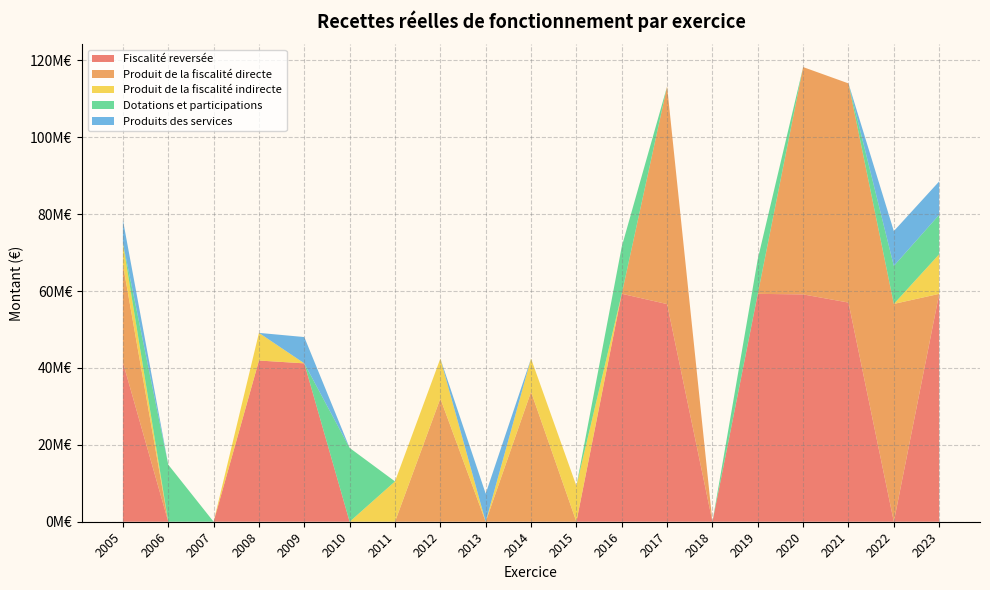

Reading left to right, extract all data points from this chart.

Fiscalité reversée: 2005=41454350.0	2006=0.0	2007=0.0	2008=41920927.0	2009=41186558.0	2010=0.0	2011=0.0	2012=0.0	2013=0.0	2014=0.0	2015=0.0	2016=59277999.0	2017=56596318.0	2018=0.0	2019=59258624.0	2020=59114344.0	2021=56994083.0	2022=0.0	2023=59258624.0
Produit de la fiscalité directe: 2005=25443107.0	2006=0.0	2007=0.0	2008=0.0	2009=0.0	2010=0.0	2011=0.0	2012=32052831.0	2013=0.0	2014=33800542.0	2015=0.0	2016=0.0	2017=56596318.0	2018=0.0	2019=0.0	2020=59114344.0	2021=56994083.0	2022=56642329.0	2023=0.0
Produit de la fiscalité indirecte: 2005=5601440.2	2006=0.0	2007=0.0	2008=7190011.5	2009=0.0	2010=0.0	2011=10482424.6	2012=10387093.8	2013=0.0	2014=8643657.6	2015=9325969.8	2016=0.0	2017=0.0	2018=0.0	2019=0.0	2020=0.0	2021=0.0	2022=0.0	2023=10300285.8
Dotations et participations: 2005=0.0	2006=14844618.3	2007=0.0	2008=0.0	2009=0.0	2010=19193150.9	2011=0.0	2012=0.0	2013=0.0	2014=0.0	2015=0.0	2016=12256486.9	2017=0.0	2018=0.0	2019=9067853.9	2020=0.0	2021=0.0	2022=9880478.1	2023=10264224.6
Produits des services: 2005=5969916.6	2006=0.0	2007=0.0	2008=0.0	2009=6837551.8	2010=0.0	2011=0.0	2012=0.0	2013=7291894.3	2014=0.0	2015=0.0	2016=0.0	2017=0.0	2018=0.0	2019=0.0	2020=0.0	2021=0.0	2022=9056985.1	2023=8678641.5